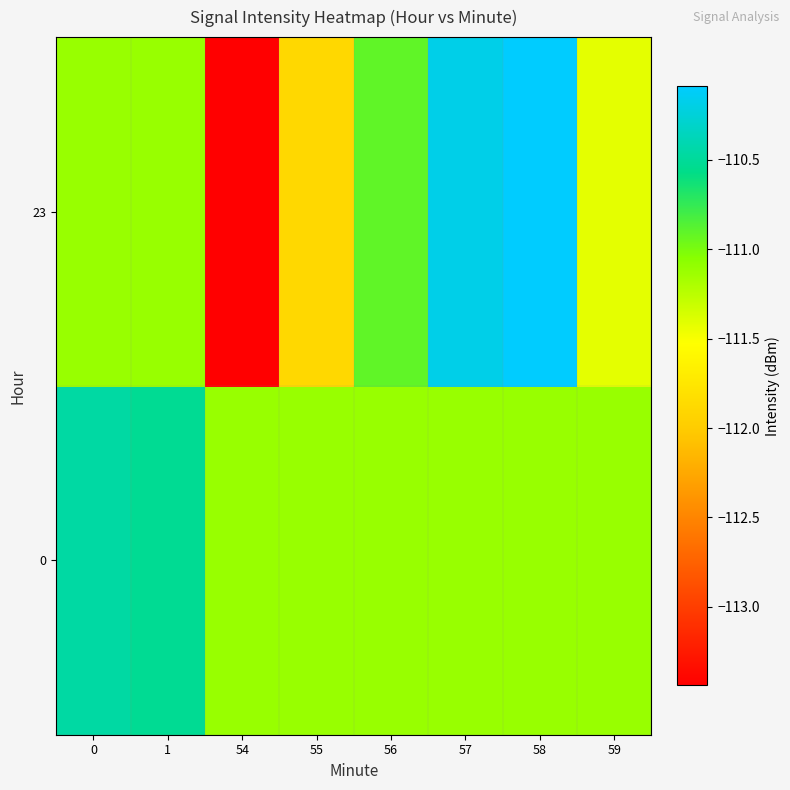

Reading right to left, transcribe all the data shown in this chart.

0: 59=-111.1	58=-111.1	57=-111.1	56=-111.1	55=-111.1	54=-111.1	1=-110.5	0=-110.5
23: 59=-111.4	58=-110.1	57=-110.2	56=-110.9	55=-111.9	54=-113.4	1=-111.1	0=-111.1